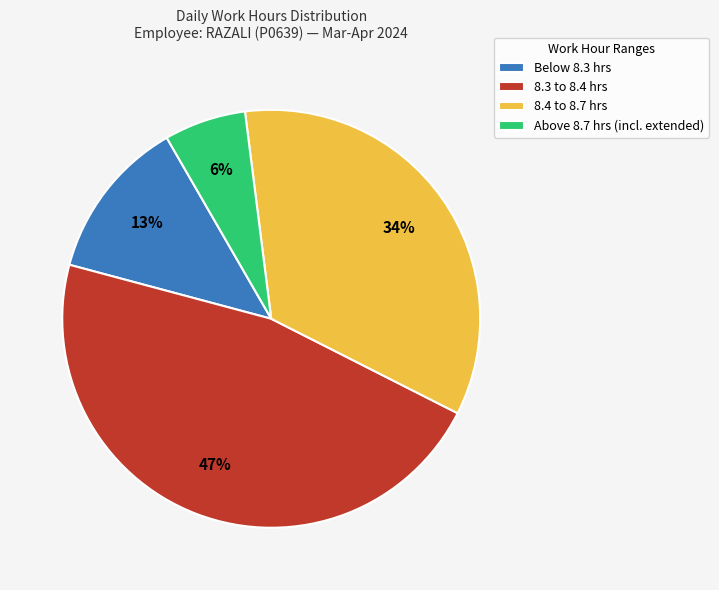

To the nearest percent, what is the combined percentage of 8.4 to 8.7 hrs and Below 8.3 hrs?

47%